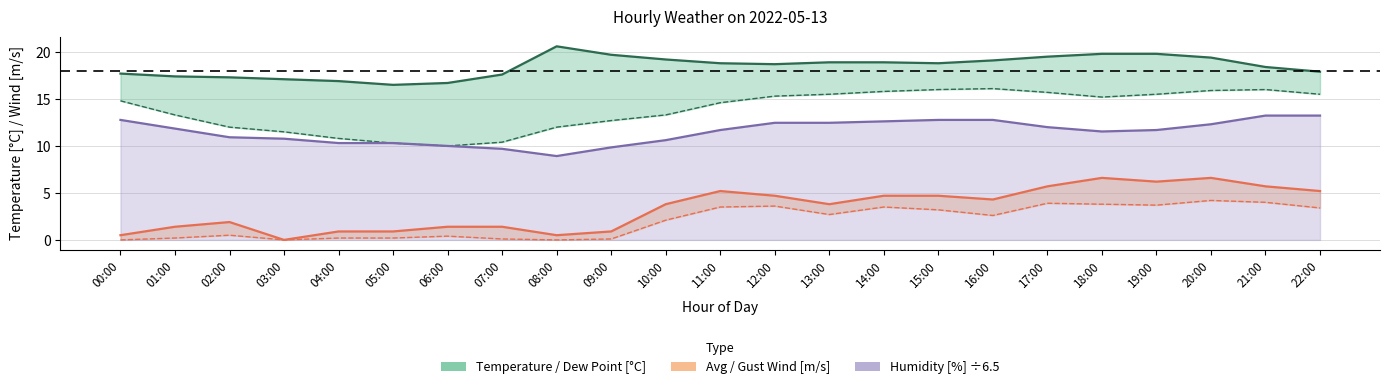

What is the average value of the gust_speed series?

3.3